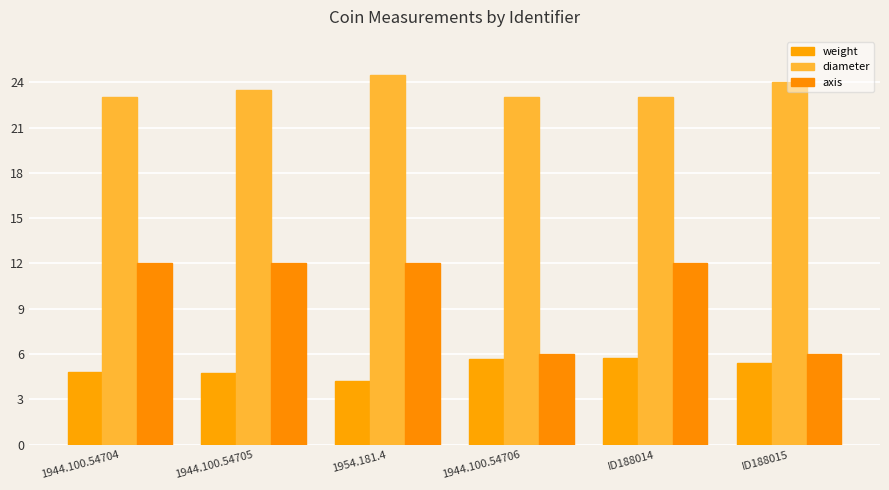

Which category has the highest value in the diameter series?

1954.181.4